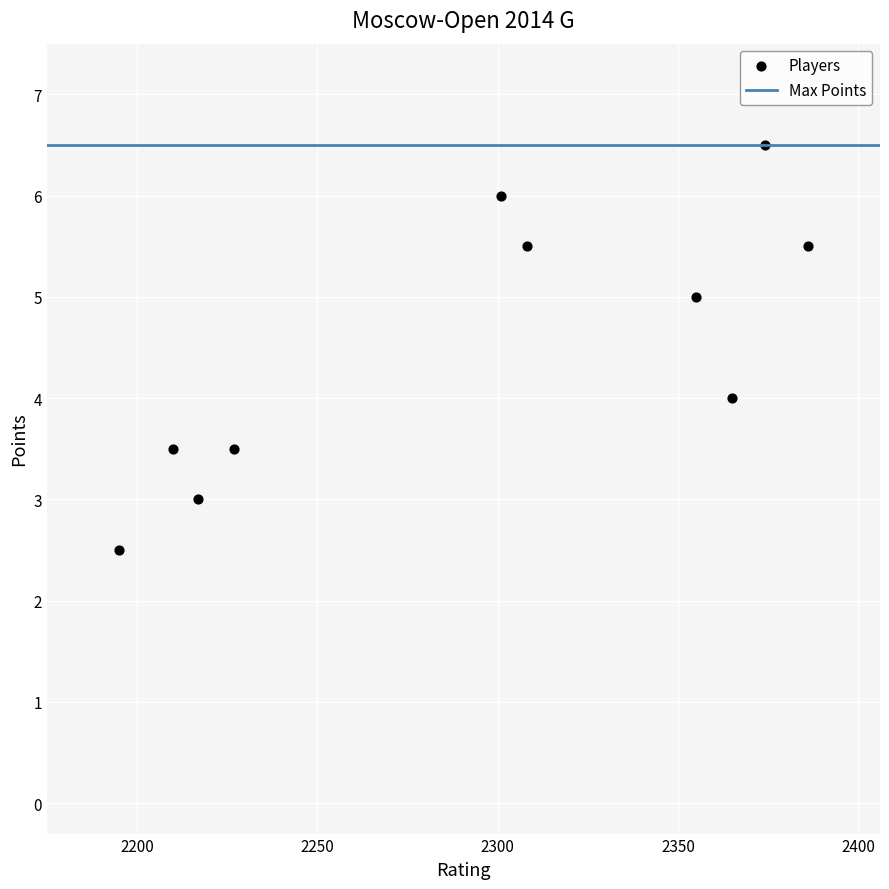

What is the average X value?

2293.8